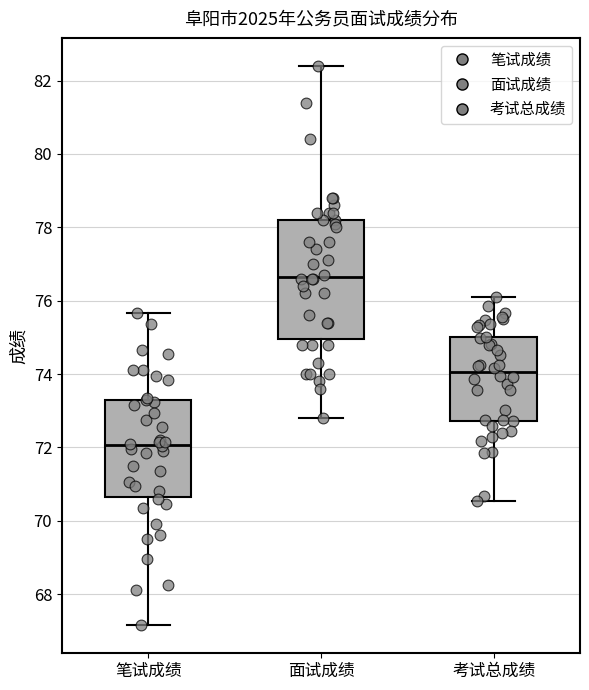

Reading left to right, read every box against the y-axis: the position of its median line, the range the box covers, and the ends of its whiskers. The values are not printed on the chart, so give them approximately, as read against the axis.

笔试成绩: median 72.0, box 70.6 to 73.2, whiskers 67.2 to 75.6
面试成绩: median 76.6, box 75.0 to 78.2, whiskers 72.8 to 82.4
考试总成绩: median 74.0, box 72.8 to 75.0, whiskers 70.6 to 76.2